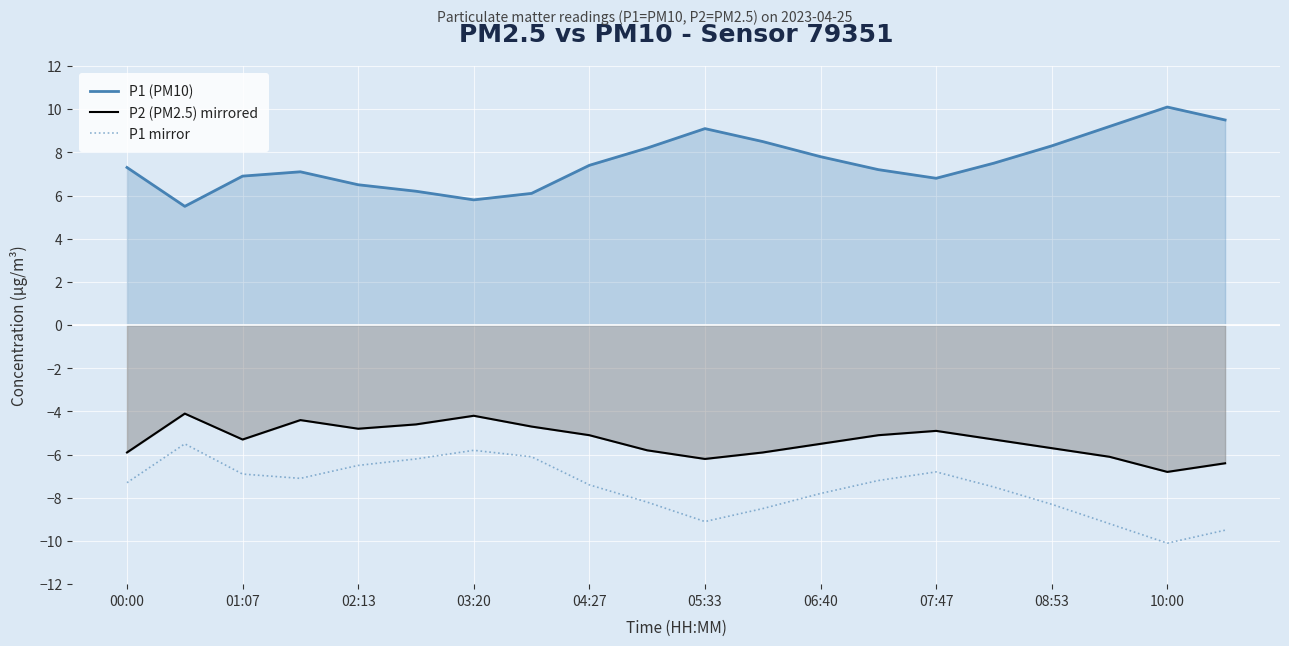

What is the difference between the highest and lowest values at 00:00?

14.6